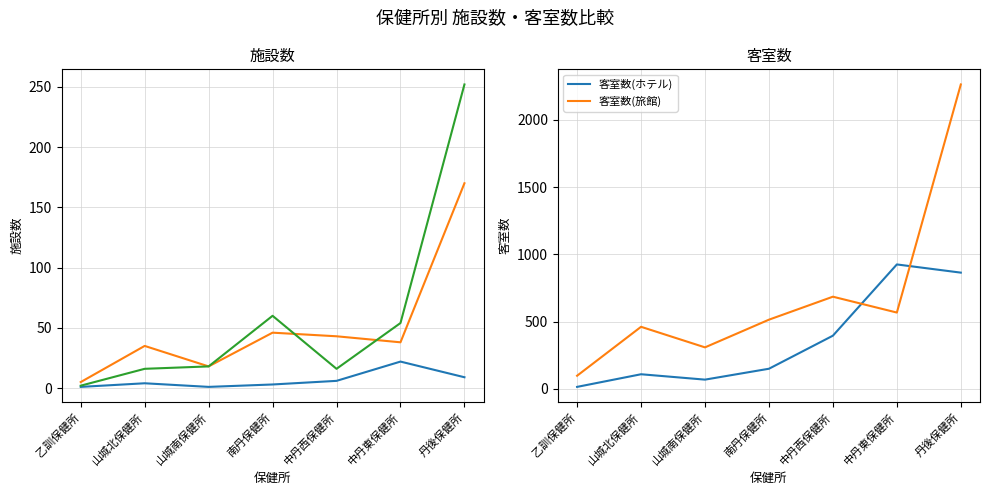

True or false: 施設数(旅館) and 客室数(ホテル) intersect in this chart.

False